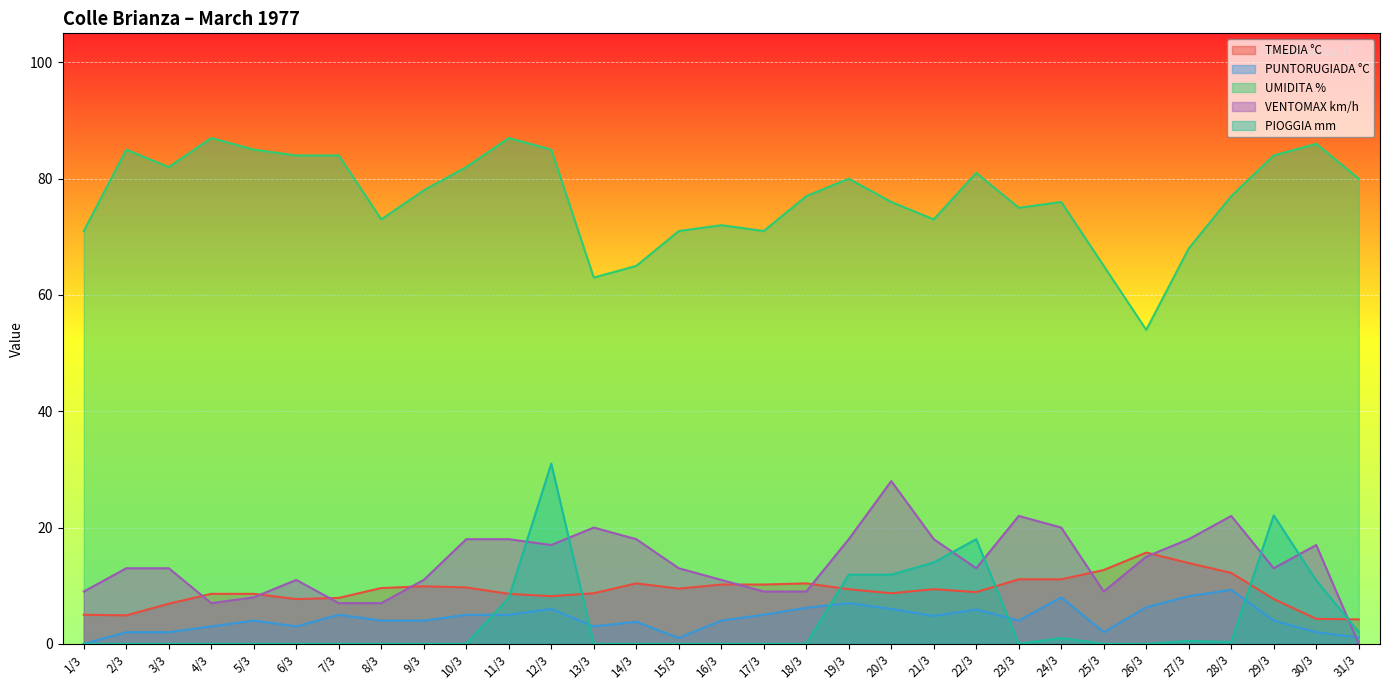

True or false: UMIDITA % and TMEDIA °C intersect in this chart.

False